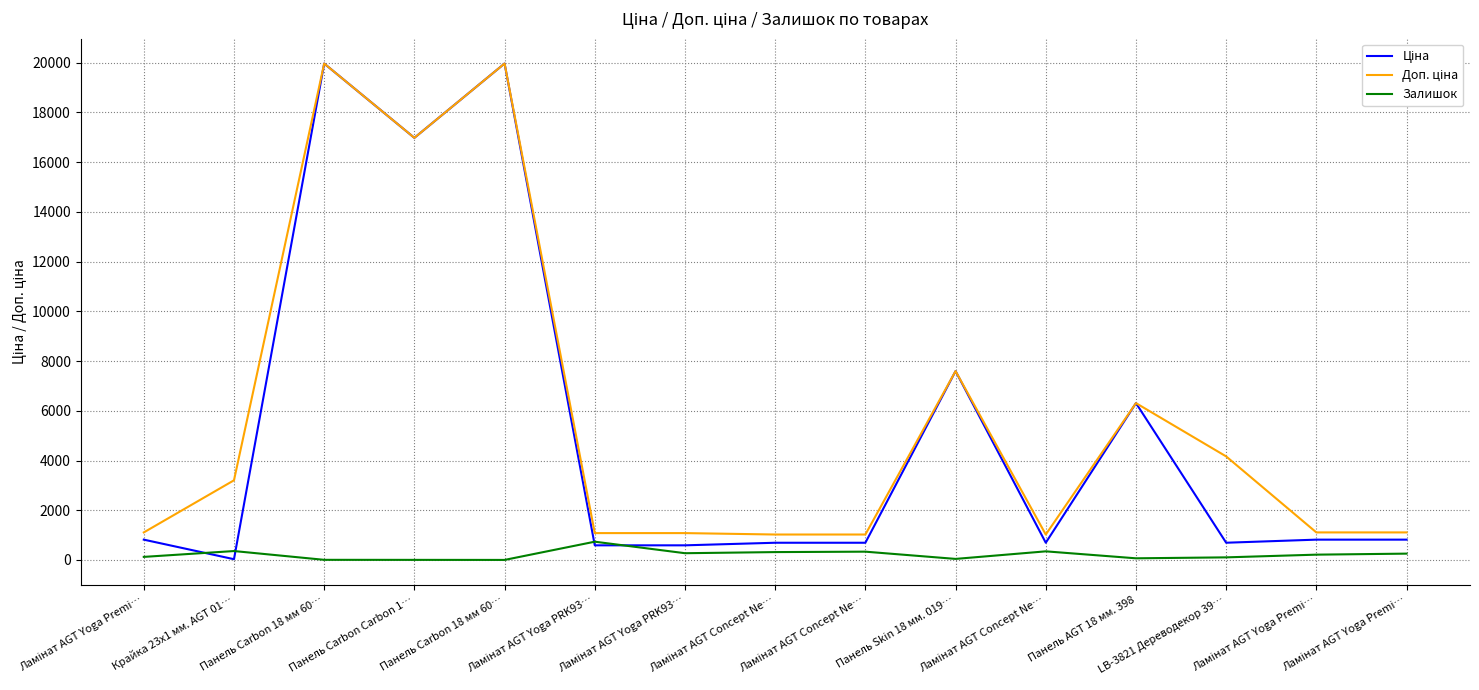

What is the label of the 13th point from the right?

Панель Carbon 18 мм 60…